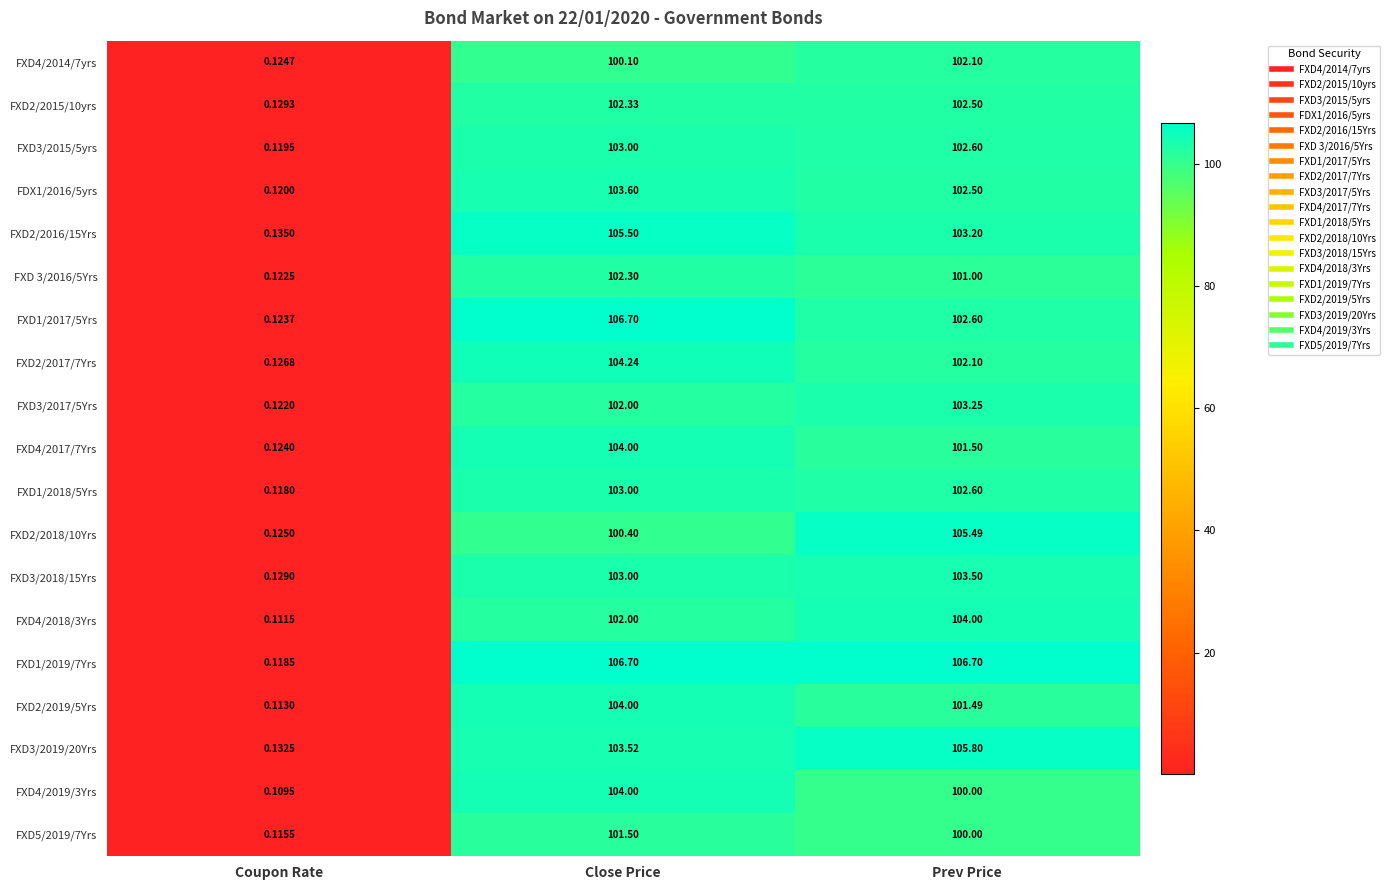

Where does the FXD4/2019/3Yrs series first go above 100?

Close Price